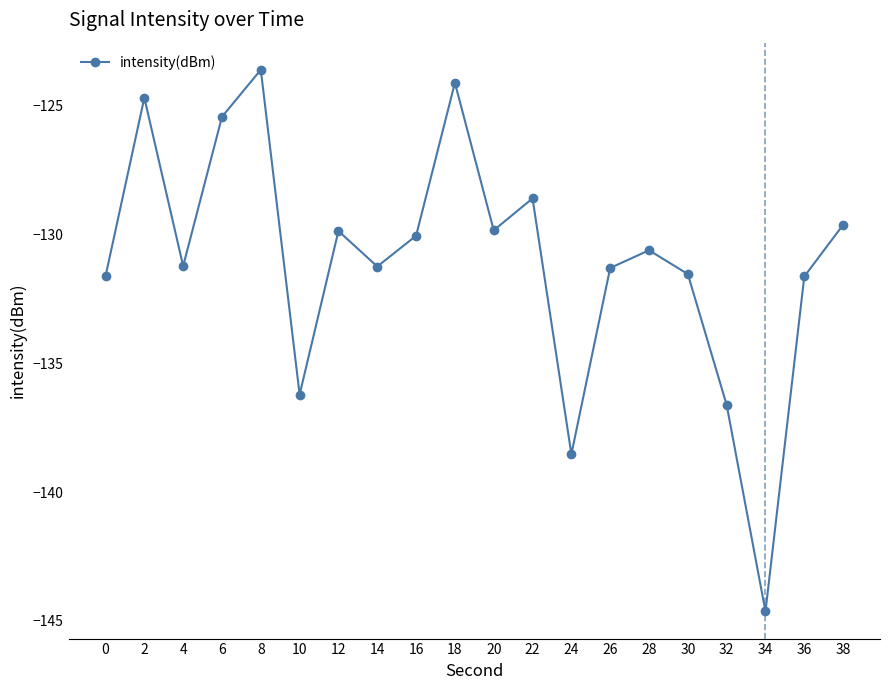

What is the value of the 1st point from the left?

-131.6